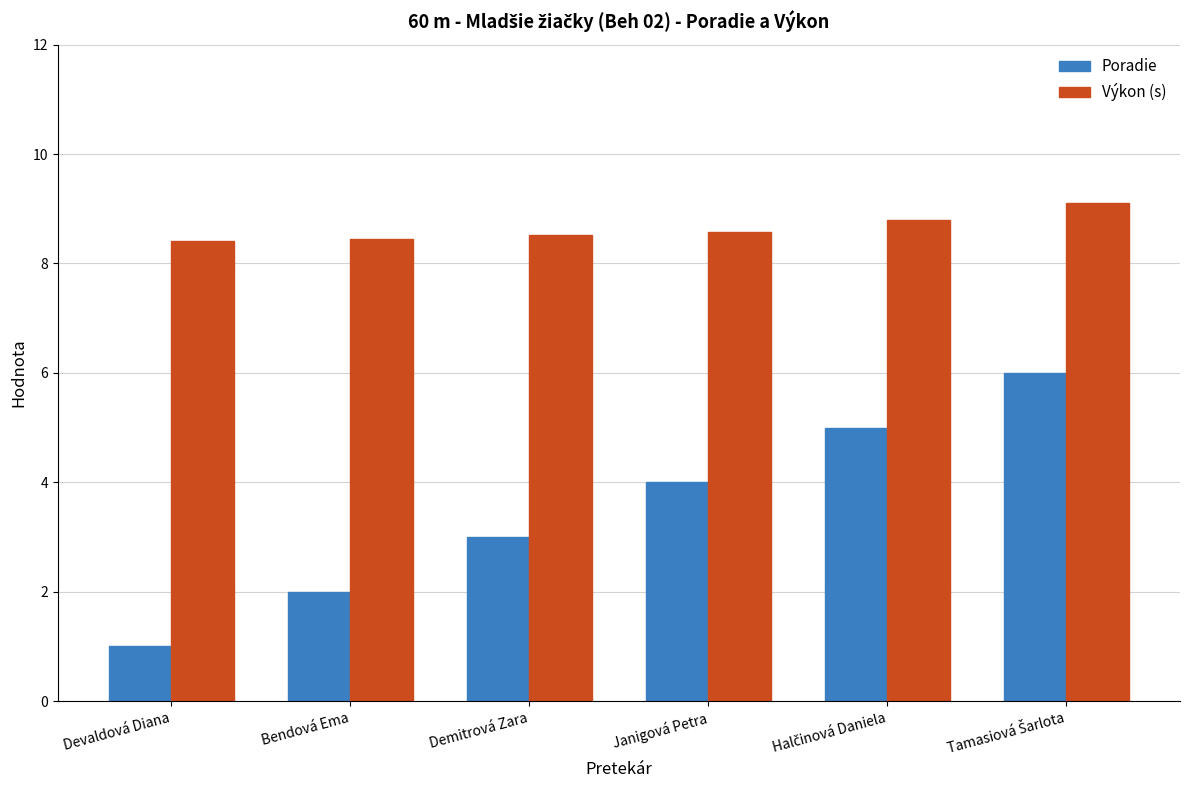

The Výkon (s) series shows 14.1 at Bendová Ema. True or false?

False